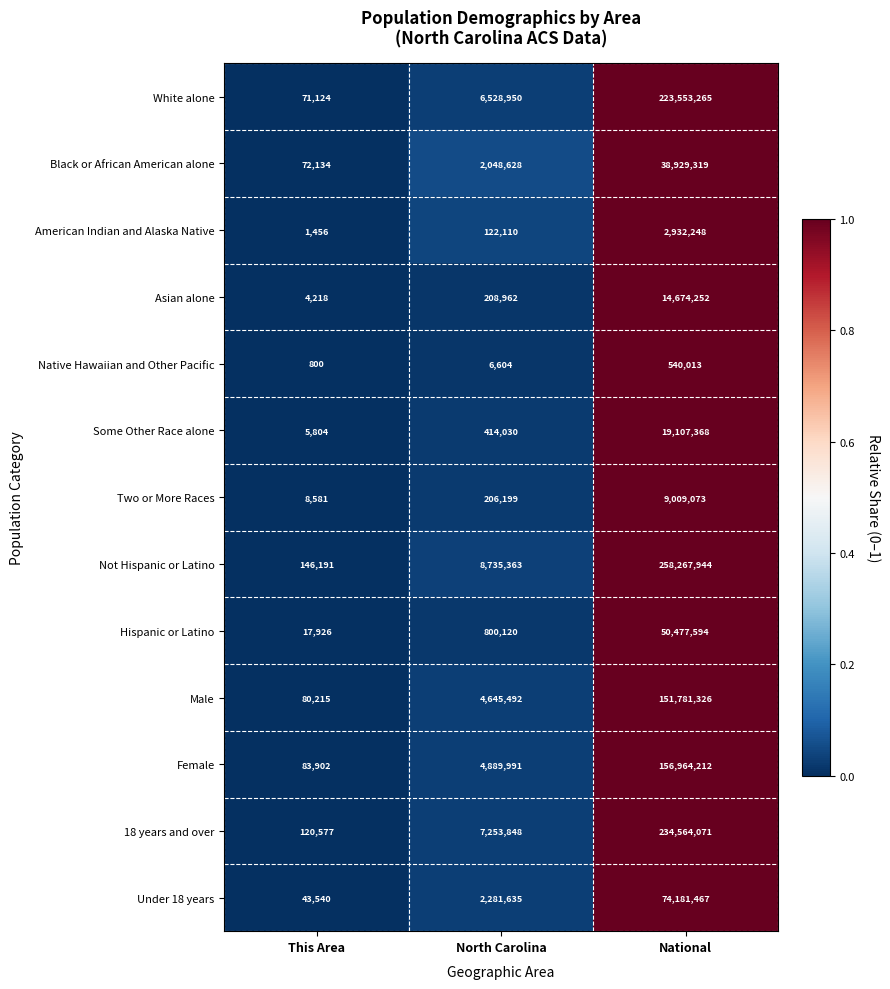

Which series has the largest total across all categories?

Not Hispanic or Latino